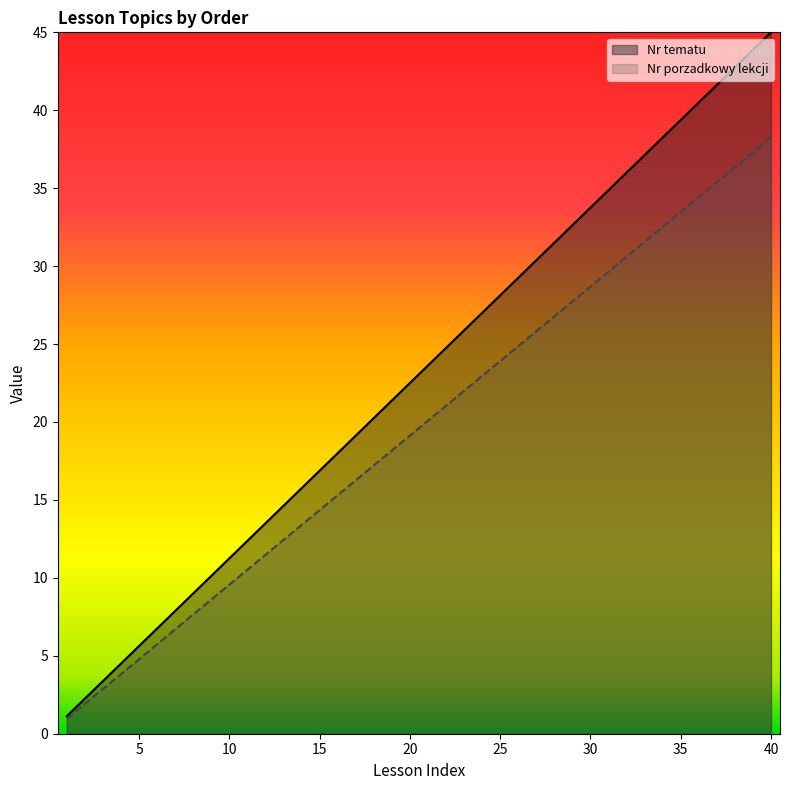

How many data points in Nr tematu are above 23?

20